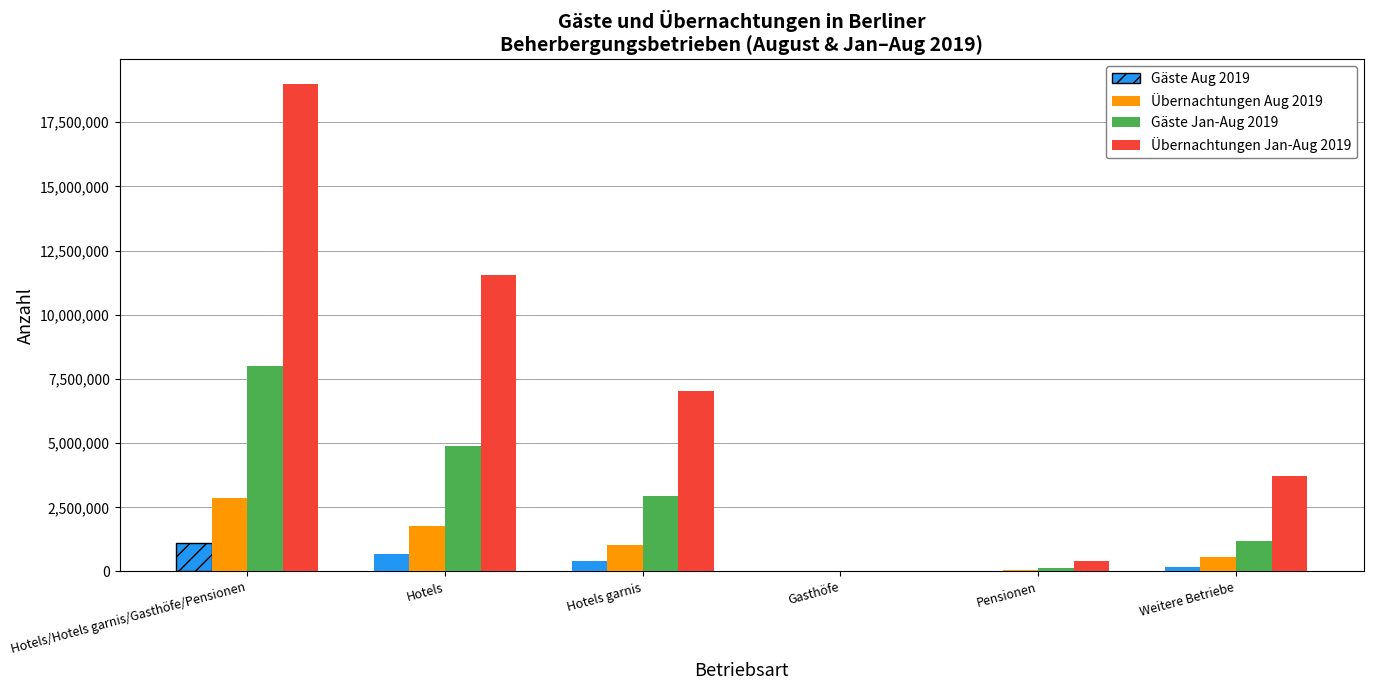

Are the bars horizontal?

No